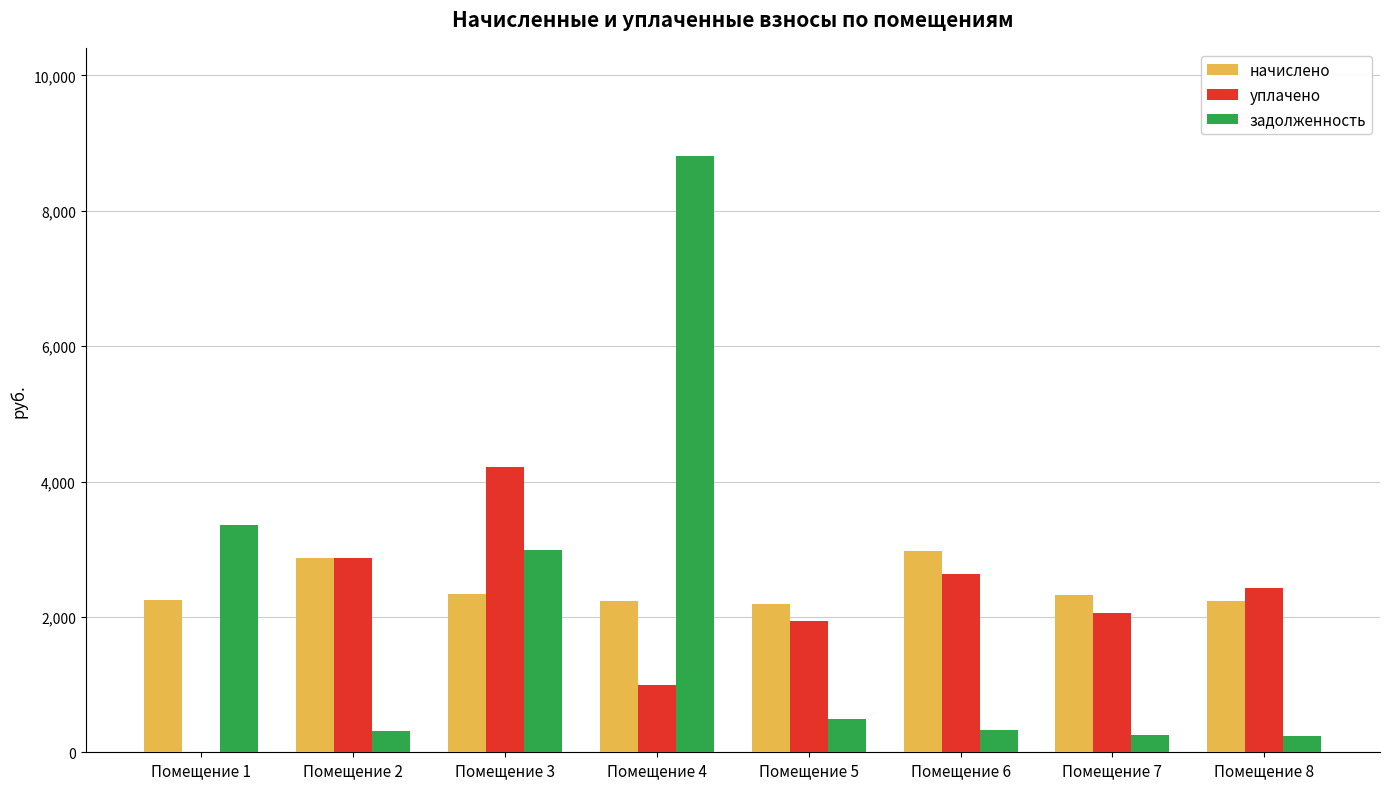

What is the difference between the задолженность values at Помещение 3 and Помещение 4?

5823.9